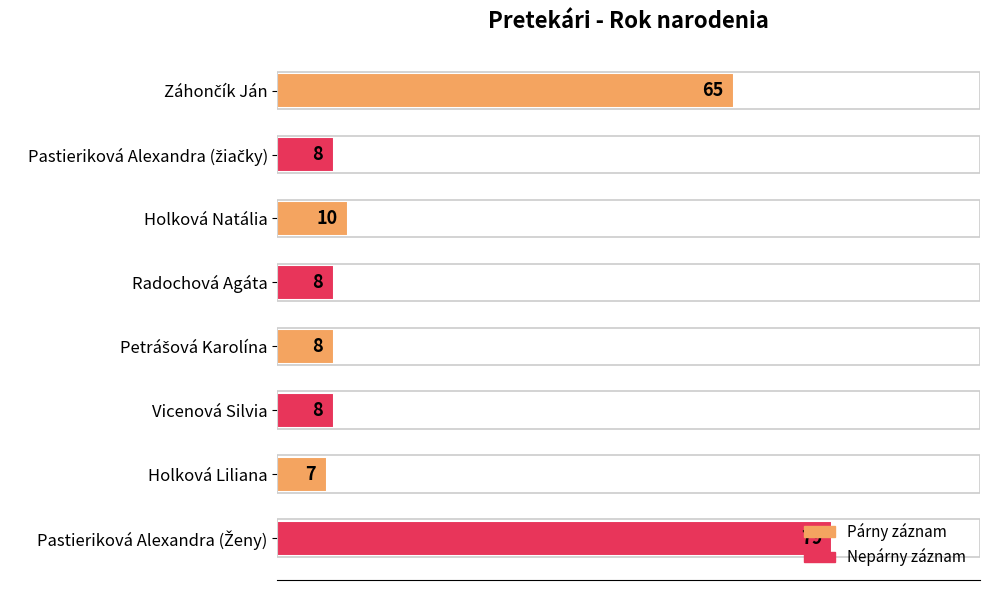

What is the average value?

24